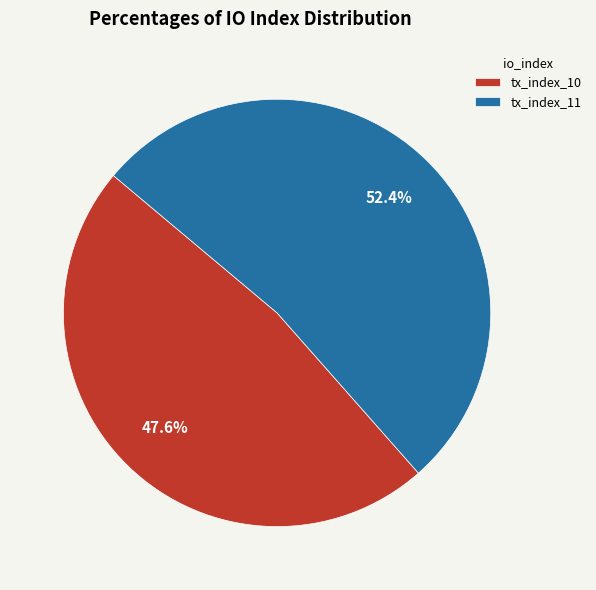

Which slice represents more than half of the pie?

tx_index_11